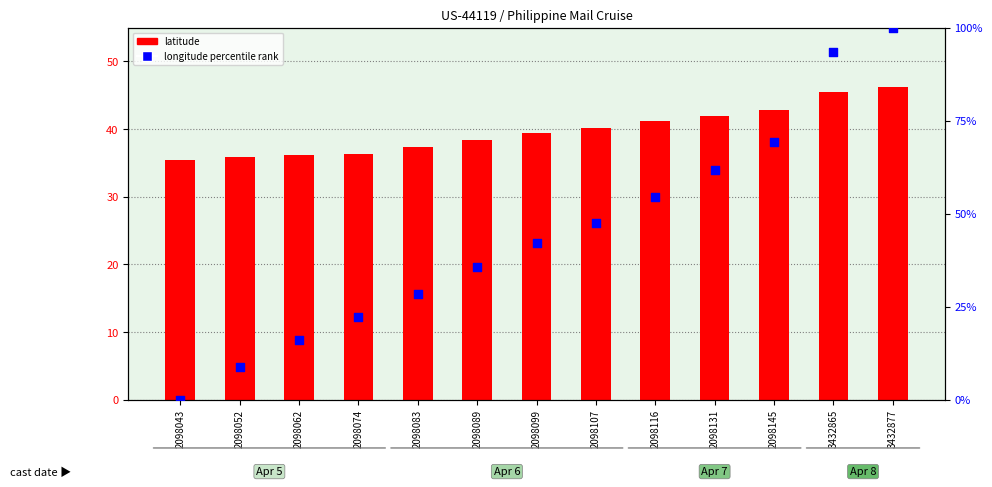

Which series has the largest Y range (max minus min)?

longitude percentile rank